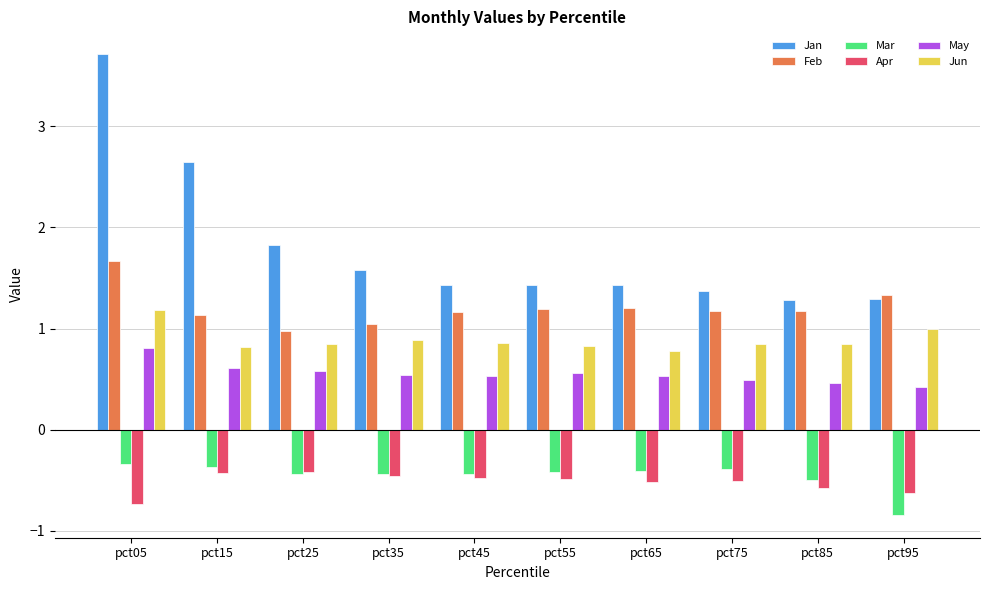

How many bars are there in total?

60